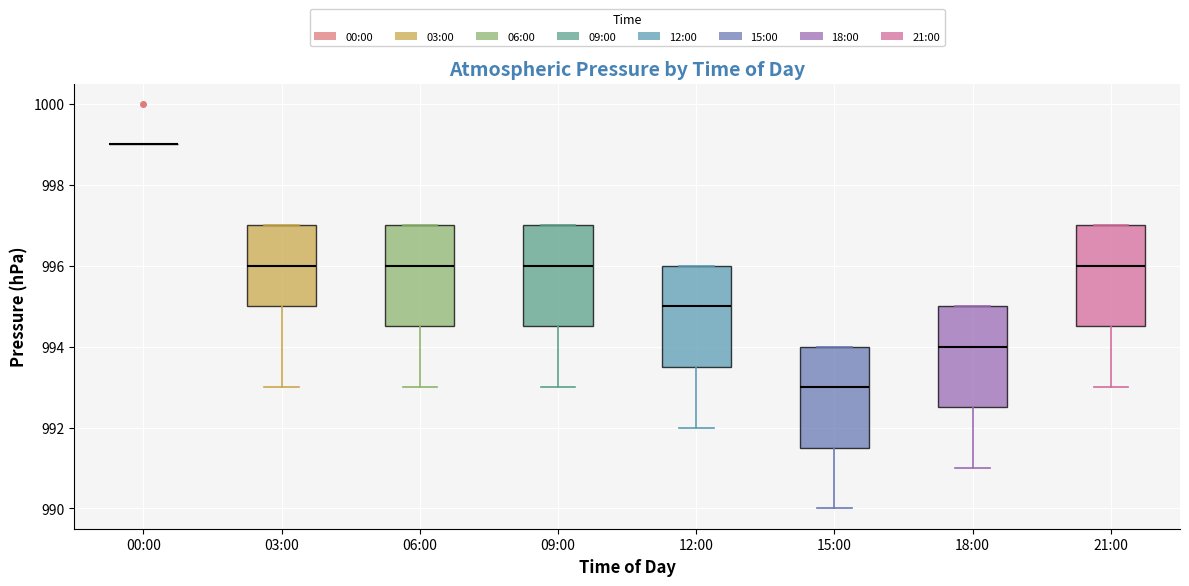

Reading left to right, read every box against the y-axis: the position of its median line, the range the box covers, and the ends of its whiskers. The values are not printed on the chart, so give them approximately, as read against the axis.

00:00: box collapsed to a line at 999.0, whiskers 999.0 to 999.0
03:00: median 996.0, box 995.0 to 997.0, whiskers 993.0 to 997.0
06:00: median 996.0, box 994.6 to 997.0, whiskers 993.0 to 997.0
09:00: median 996.0, box 994.6 to 997.0, whiskers 993.0 to 997.0
12:00: median 995.0, box 993.6 to 996.0, whiskers 992.0 to 996.0
15:00: median 993.0, box 991.6 to 994.0, whiskers 990.0 to 994.0
18:00: median 994.0, box 992.6 to 995.0, whiskers 991.0 to 995.0
21:00: median 996.0, box 994.6 to 997.0, whiskers 993.0 to 997.0